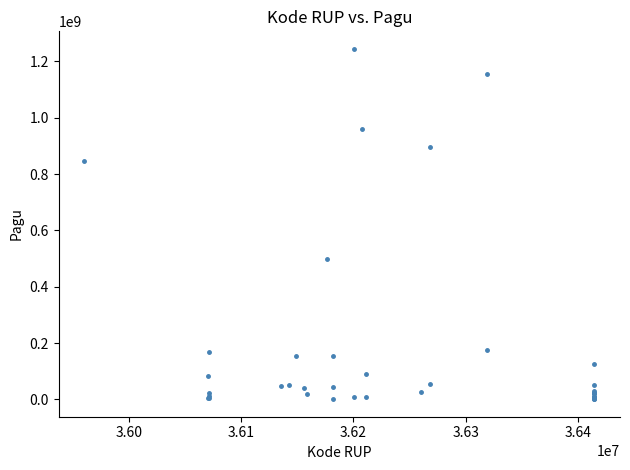

What Y value in the scatter plot is closest to 622840000?

499932000